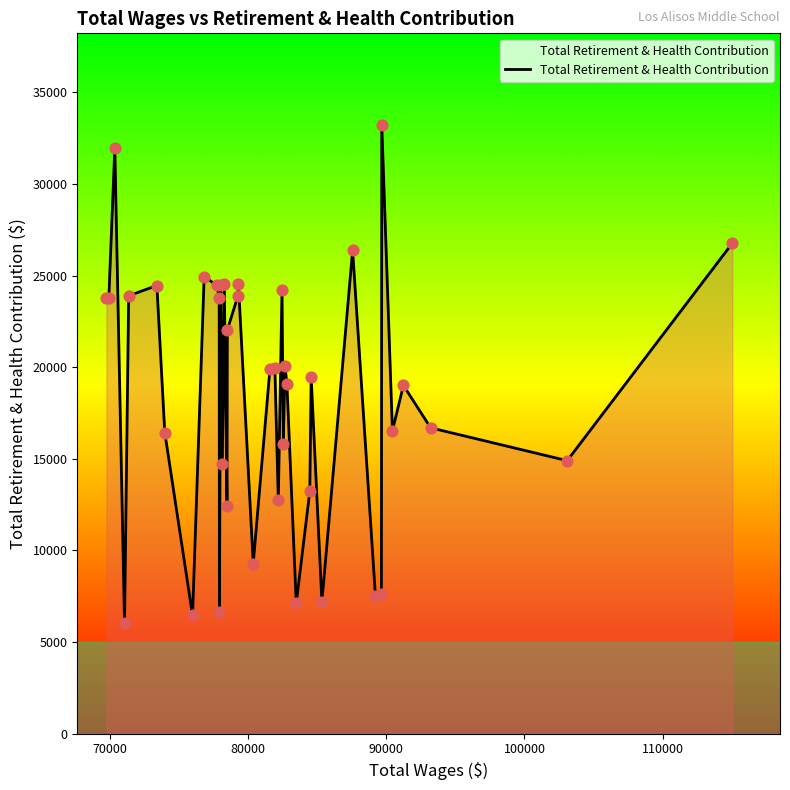

What is the maximum value shown in the chart?

33234.1